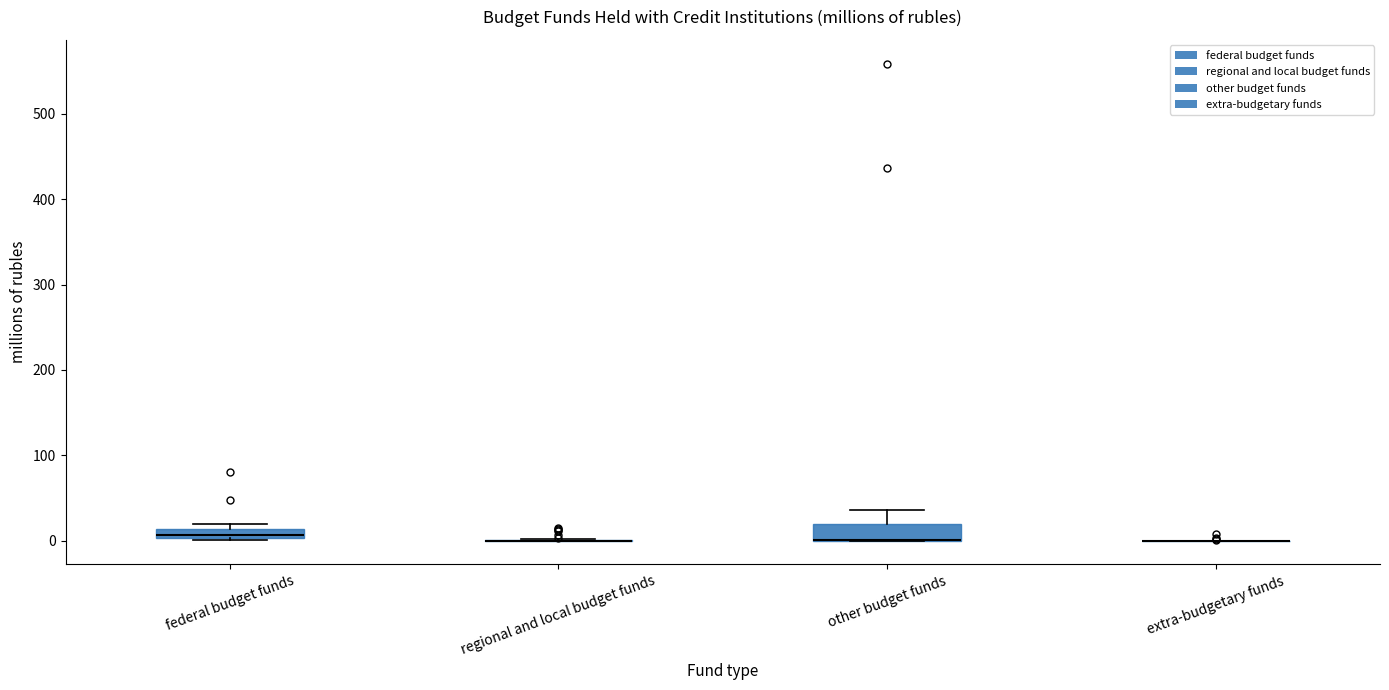

Where is the lower edge of the box for federal budget funds on the y-axis? The values are not printed on the chart, so give them approximately, as read against the axis.

0